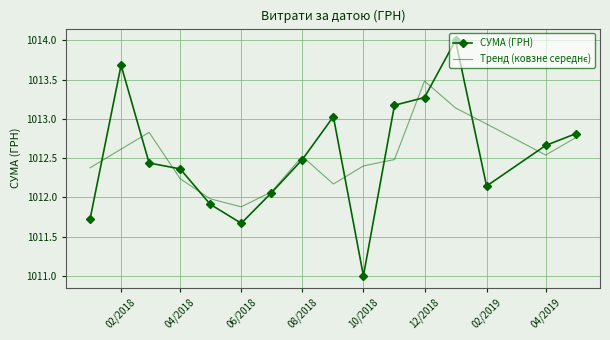

In СУМА (ГРН), how many points are lower than both neighbors (excluding endpoints)?

3